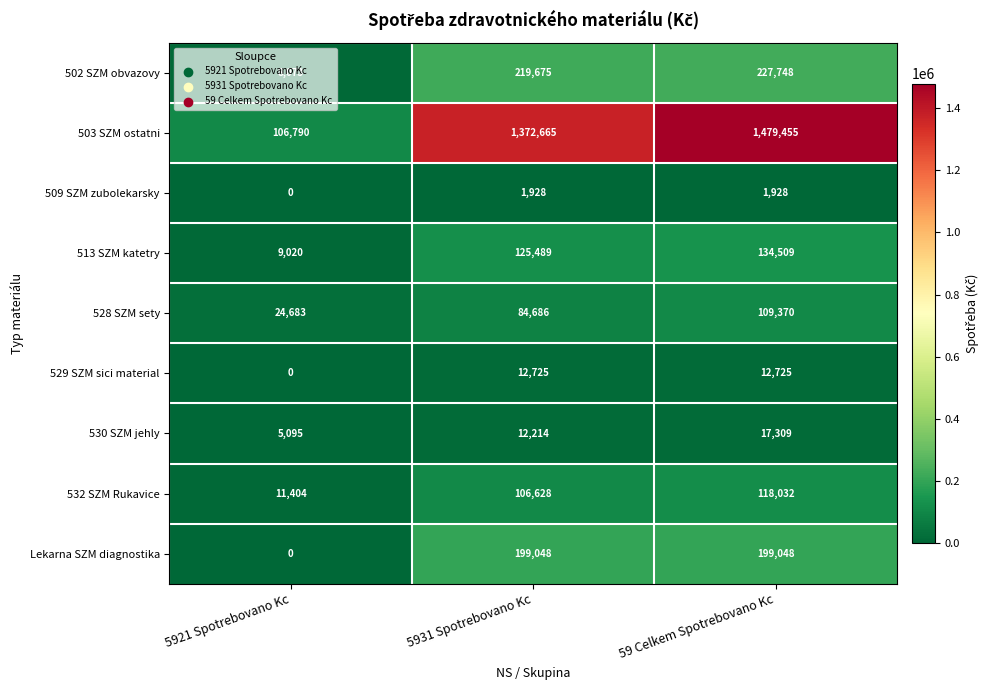

Between 5931 Spotrebovano Kc and 59 Celkem Spotrebovano Kc, which series saw the biggest shift?

503 SZM ostatni